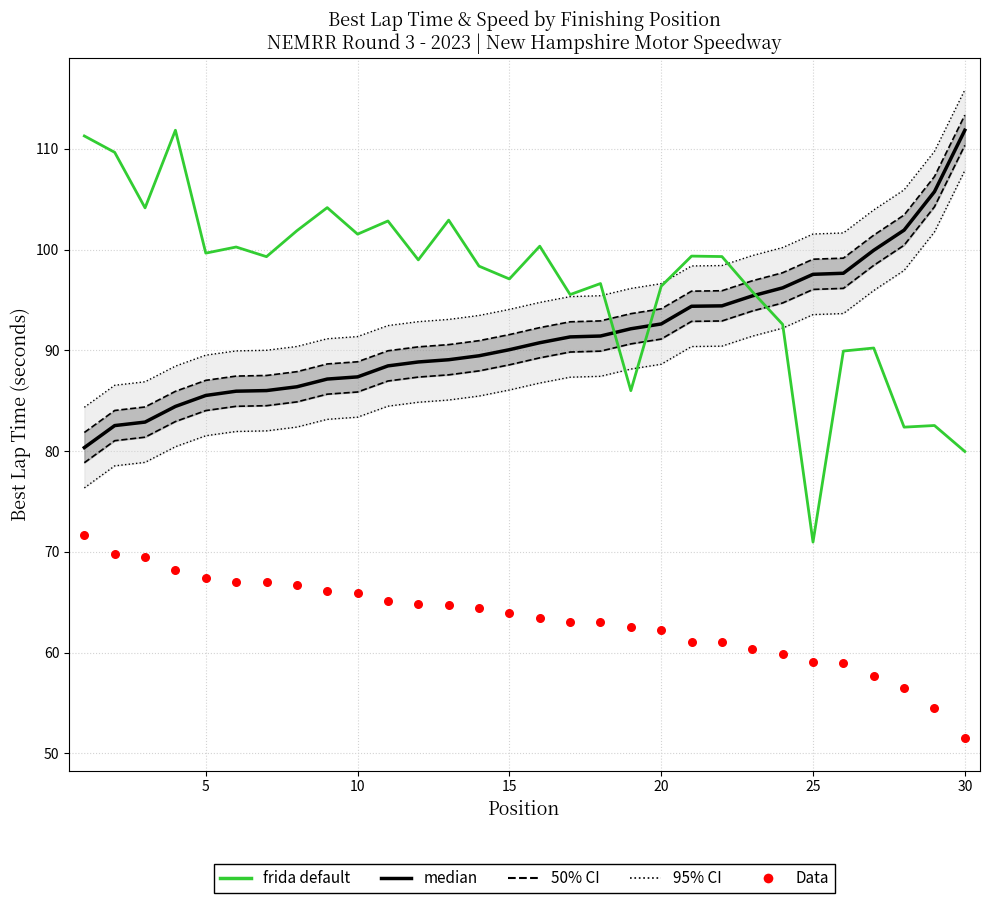

At how many categories does at least one series exceed 56?

30